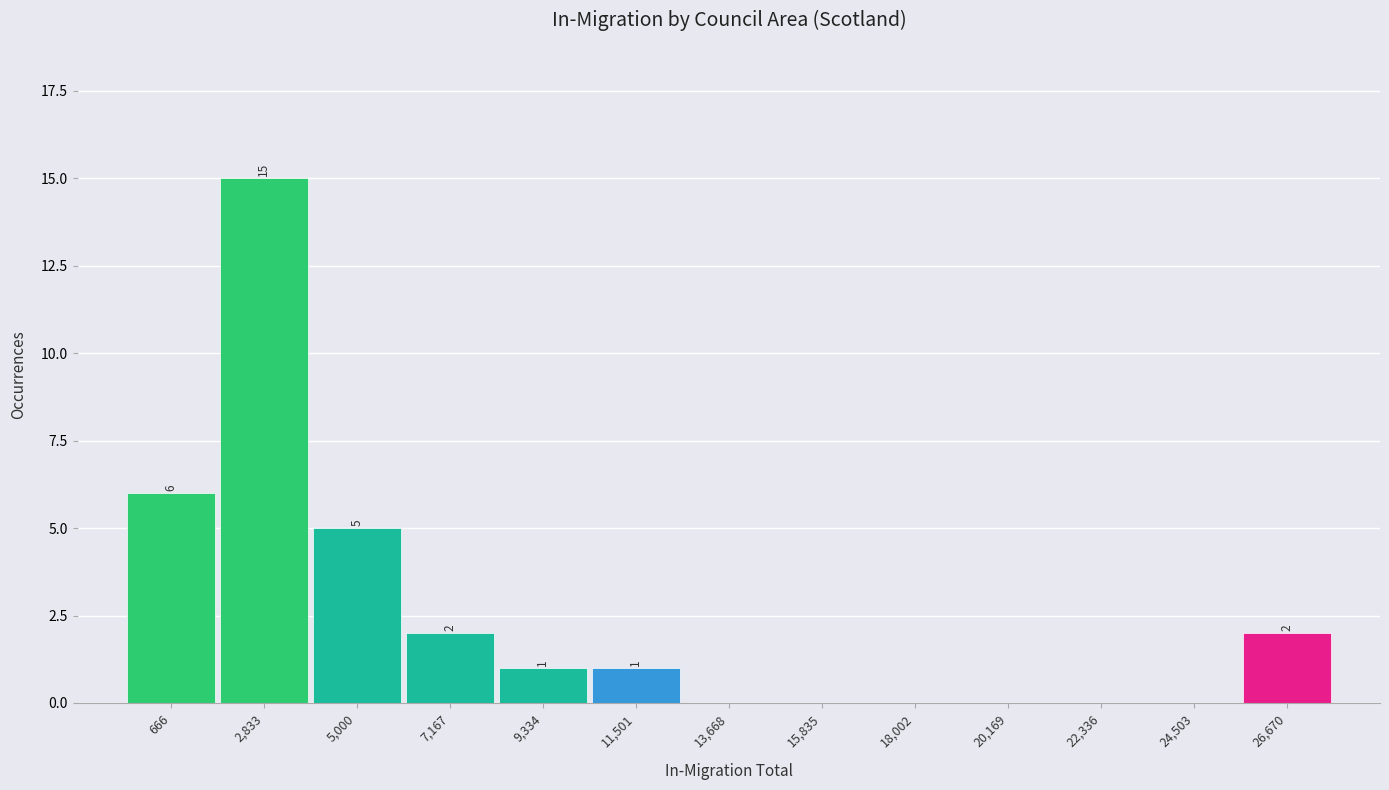

Reading left to right, list all the values displayed in this chart.

666=6	2,833=15	5,000=5	7,167=2	9,334=1	11,501=1	13,668=0	15,835=0	18,002=0	20,169=0	22,336=0	24,503=0	26,670=2